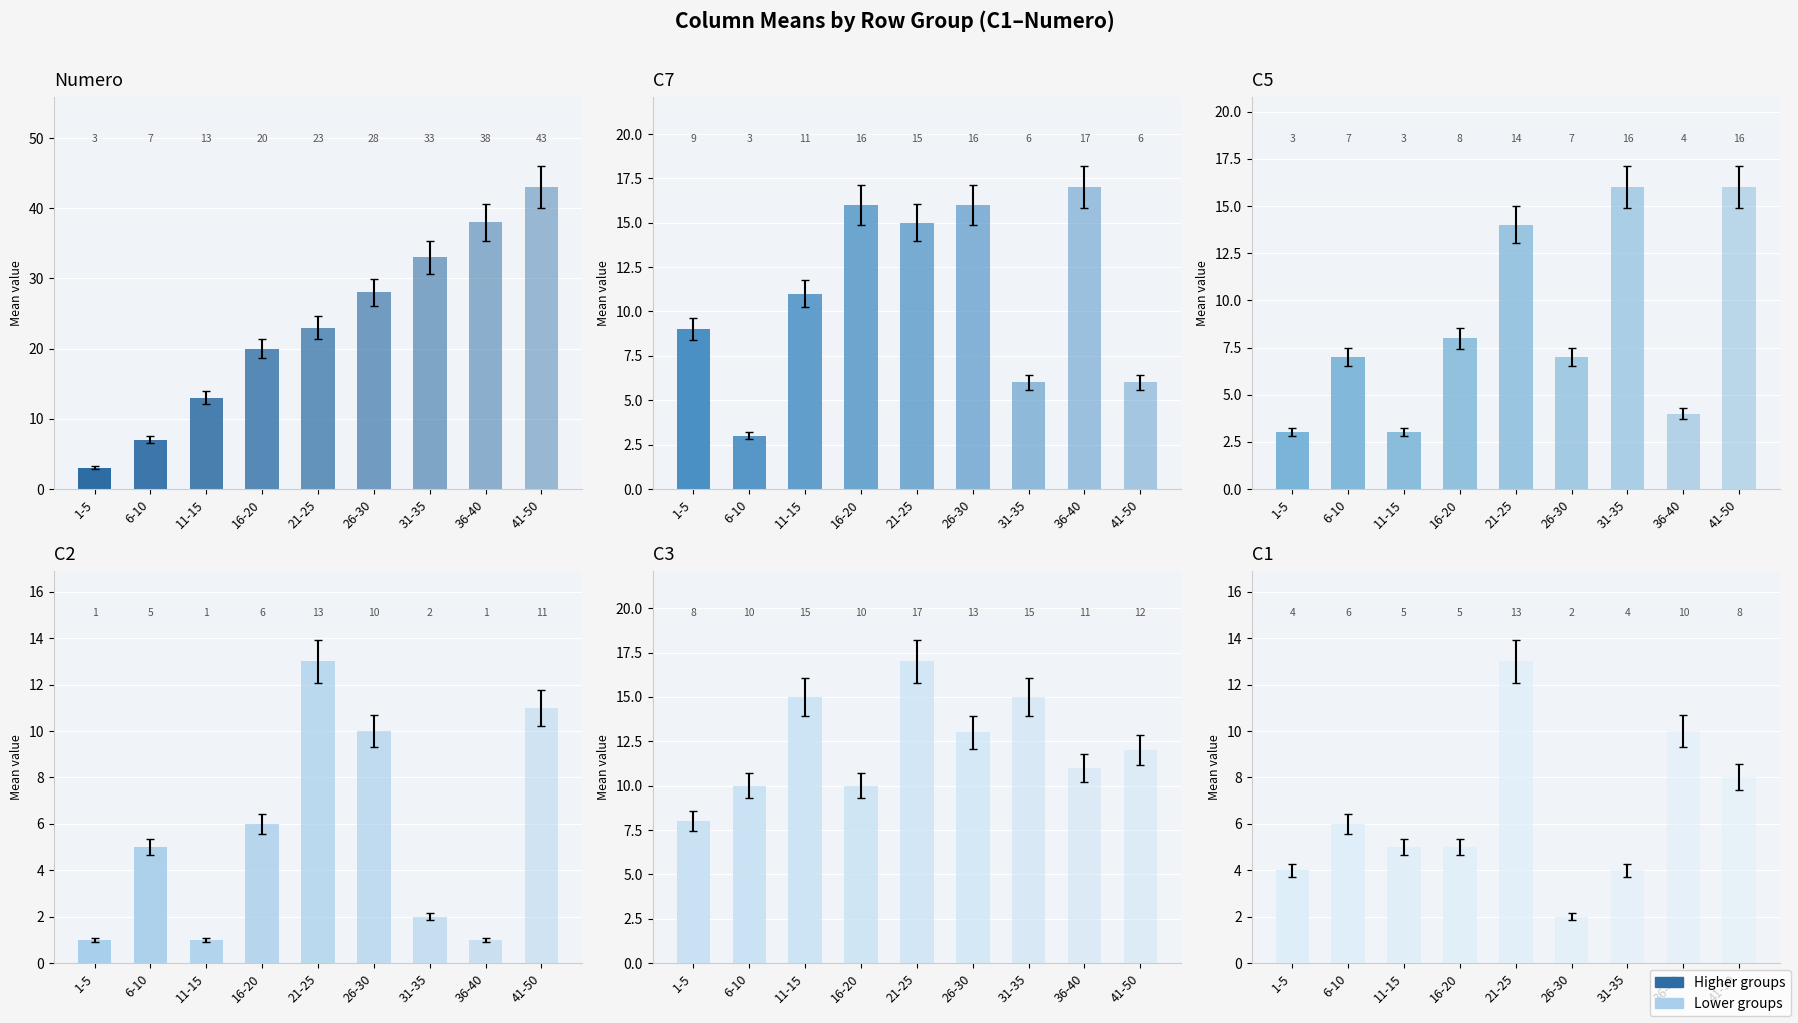

What is the difference between the C1 values at 36-40 and 1-5?

6